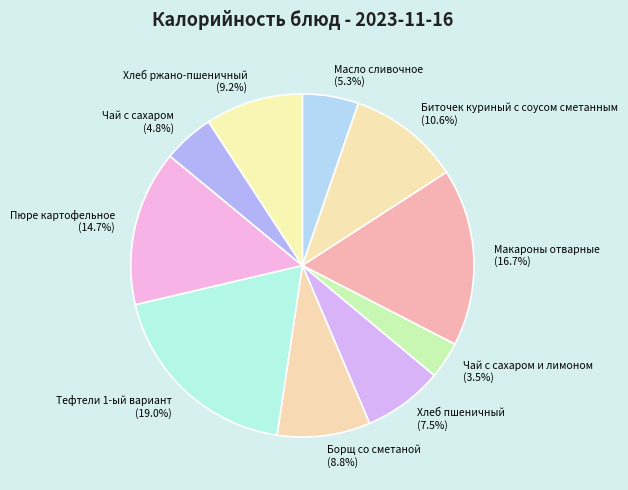

Does Пюре картофельное account for over 50% of the chart?

No